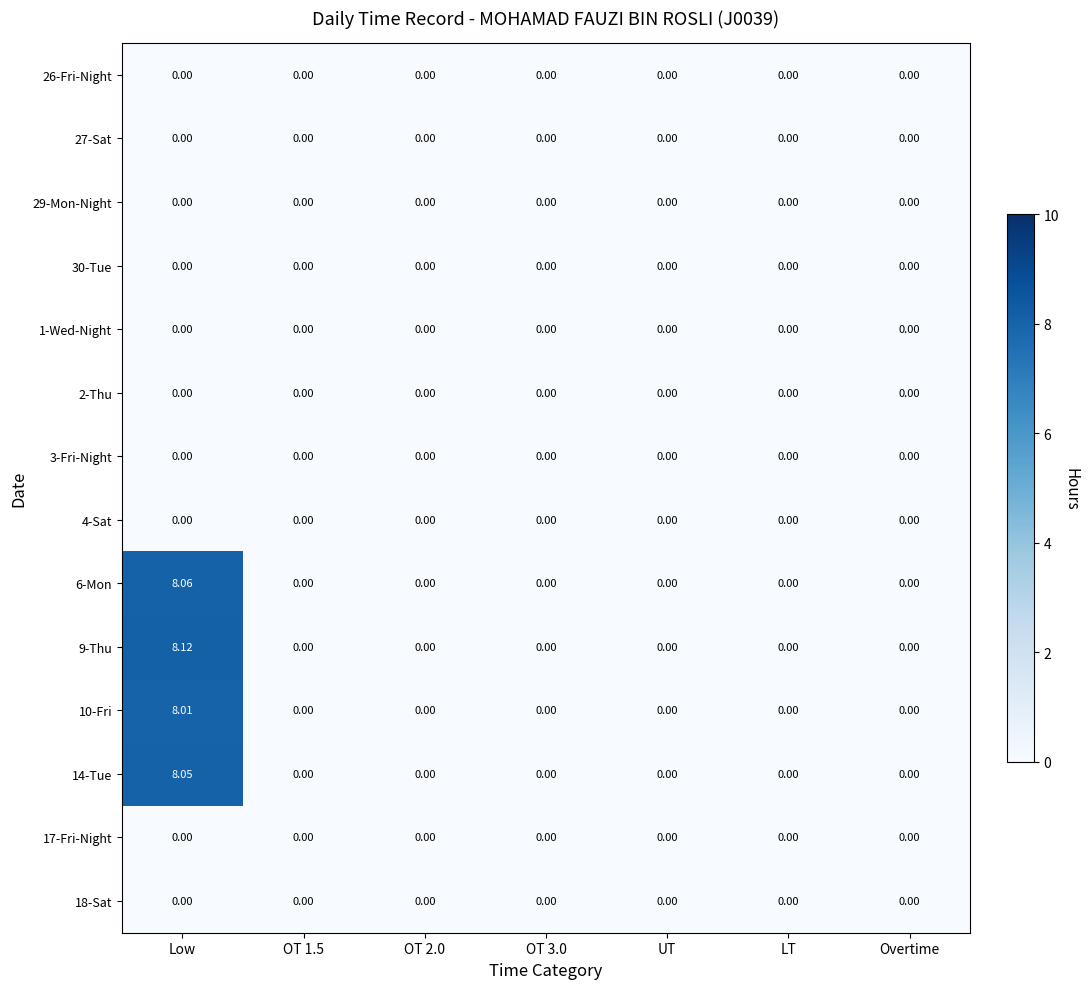

At which category is the sum across all series the highest?

Low